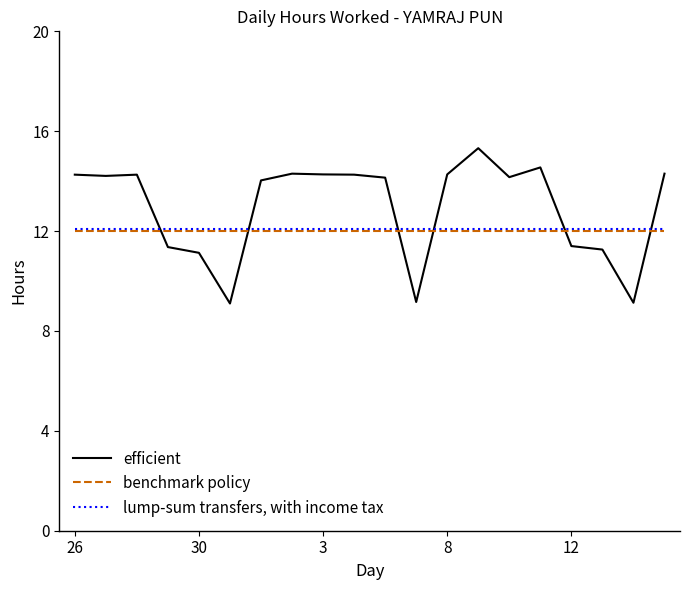

What is the difference between the maximum and minimum values in the efficient series?

6.2